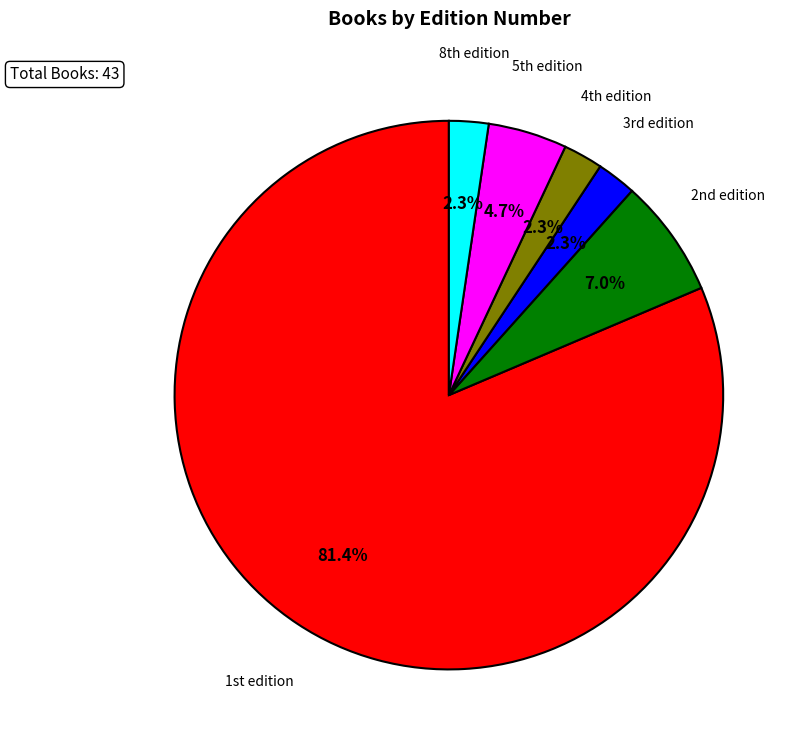

Which category accounts for the majority?

1st edition